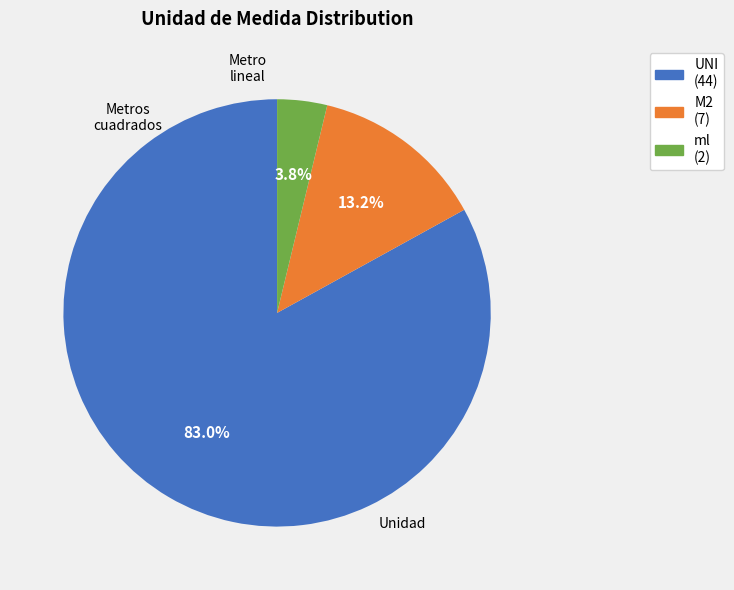

What portion of the pie excludes M2?

86.8%